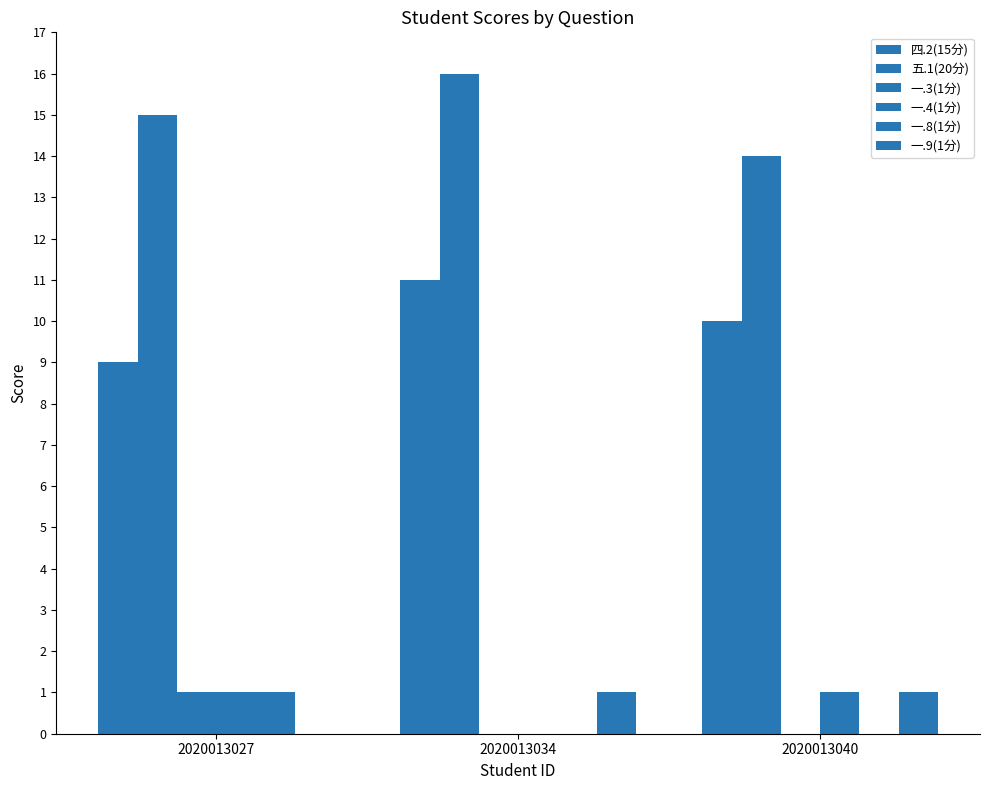

How many categories are shown in the chart?

3